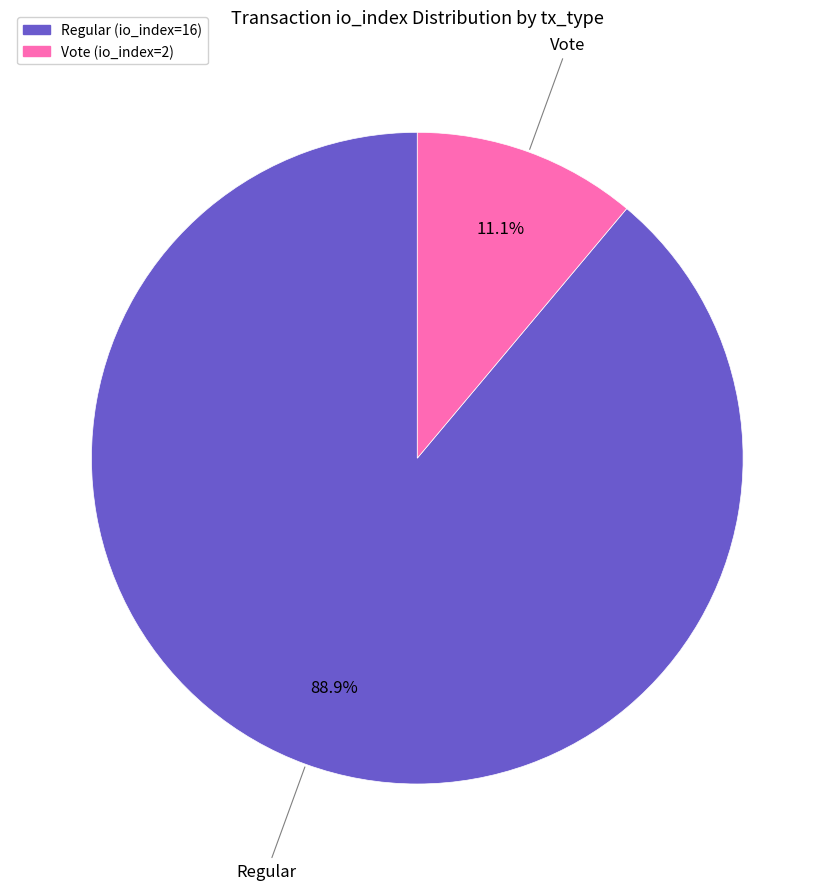

Which slice is the largest?

Regular (io_index=16)